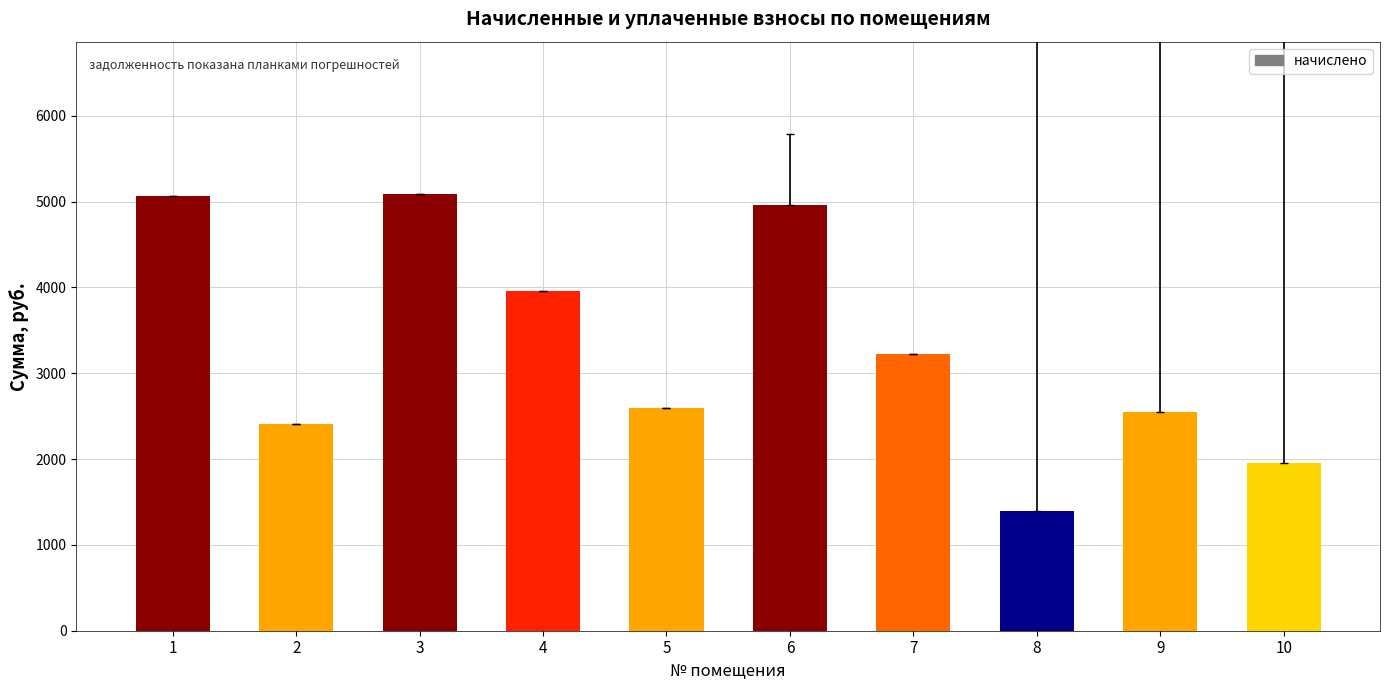

True or false: the data shows 4959.7 at 6.

True